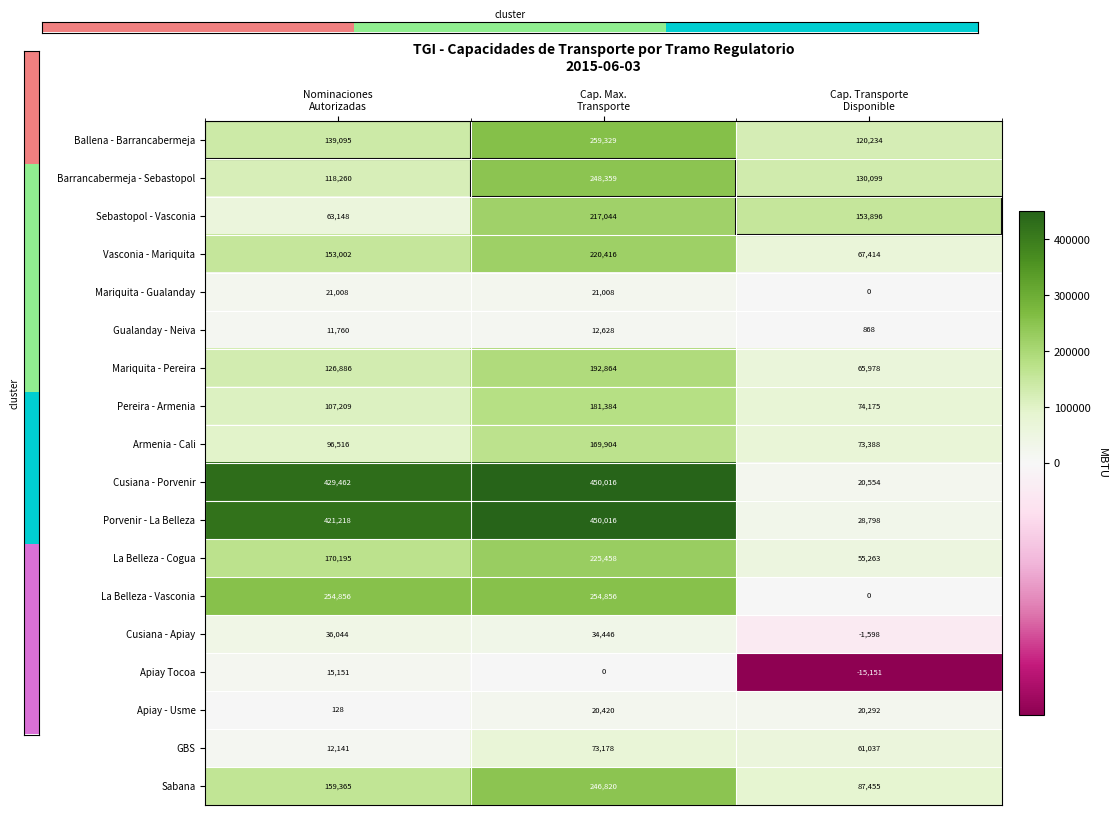

How many series are shown in this chart?

18